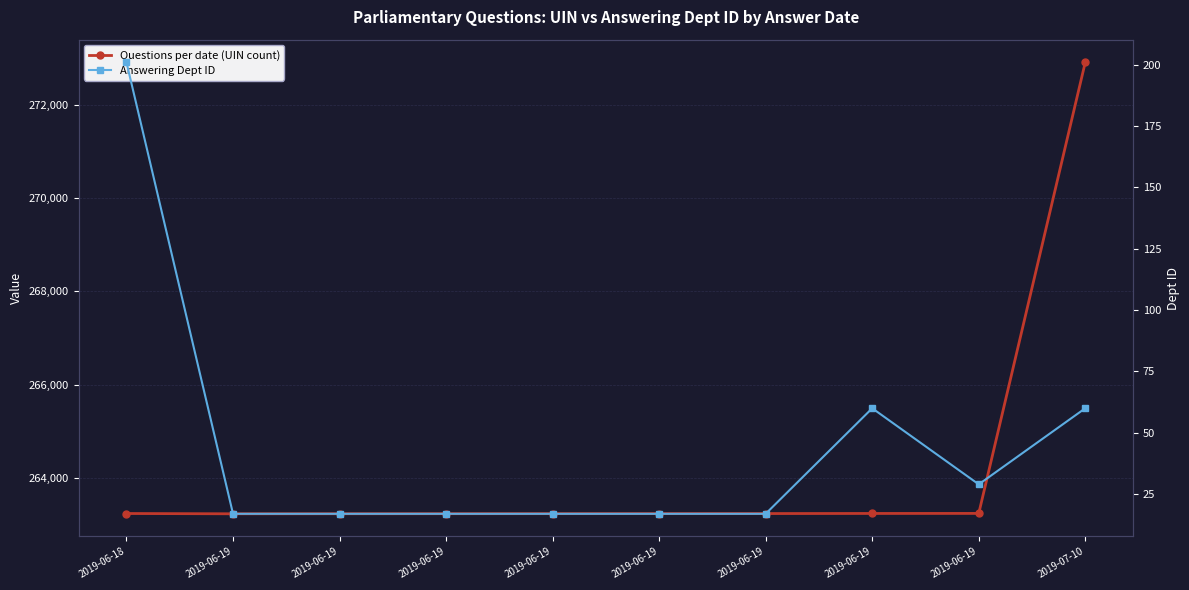

What is the sum of all Answering Dept ID values?

452